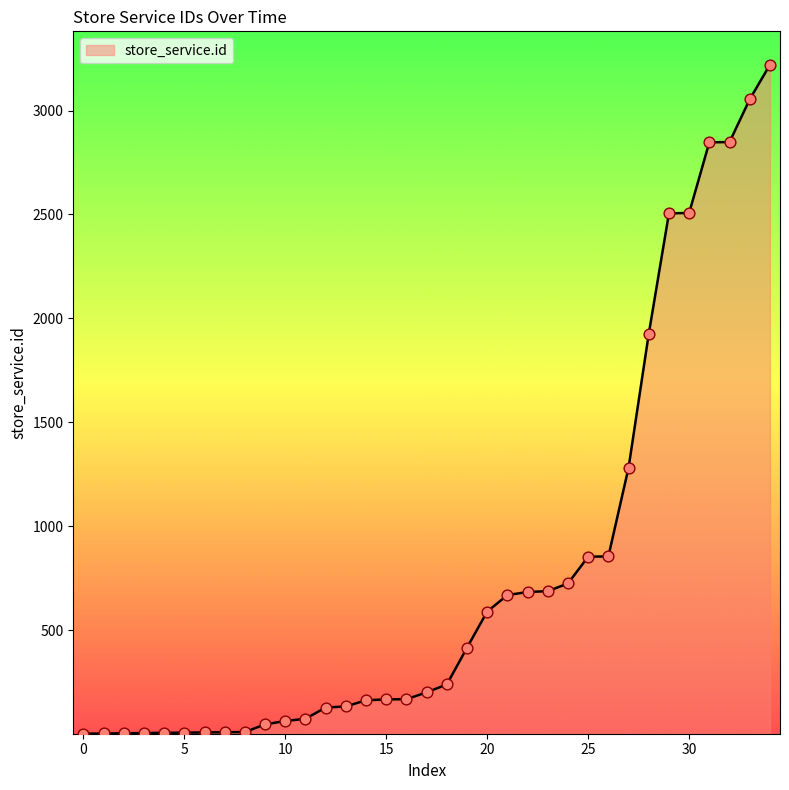

What is the greatest value displayed?

3220